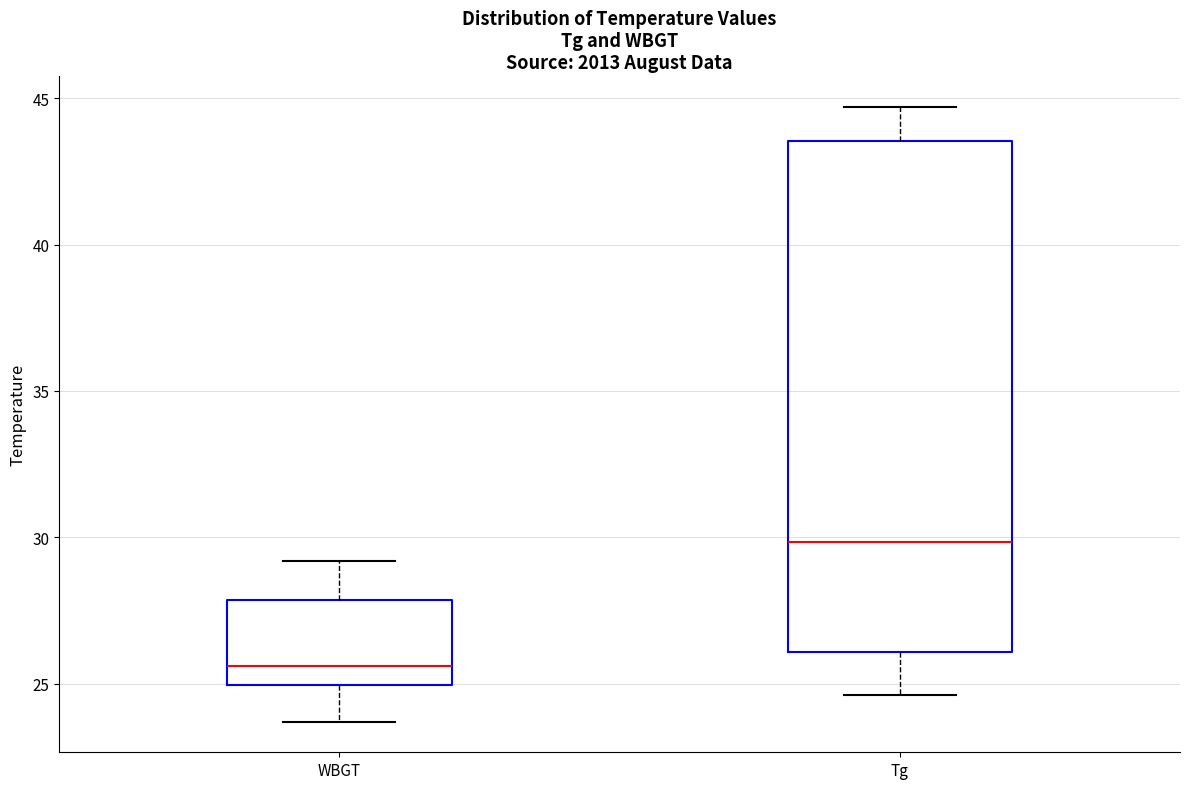

Where is the upper edge of the box for WBGT on the y-axis? The values are not printed on the chart, so give them approximately, as read against the axis.

28.0